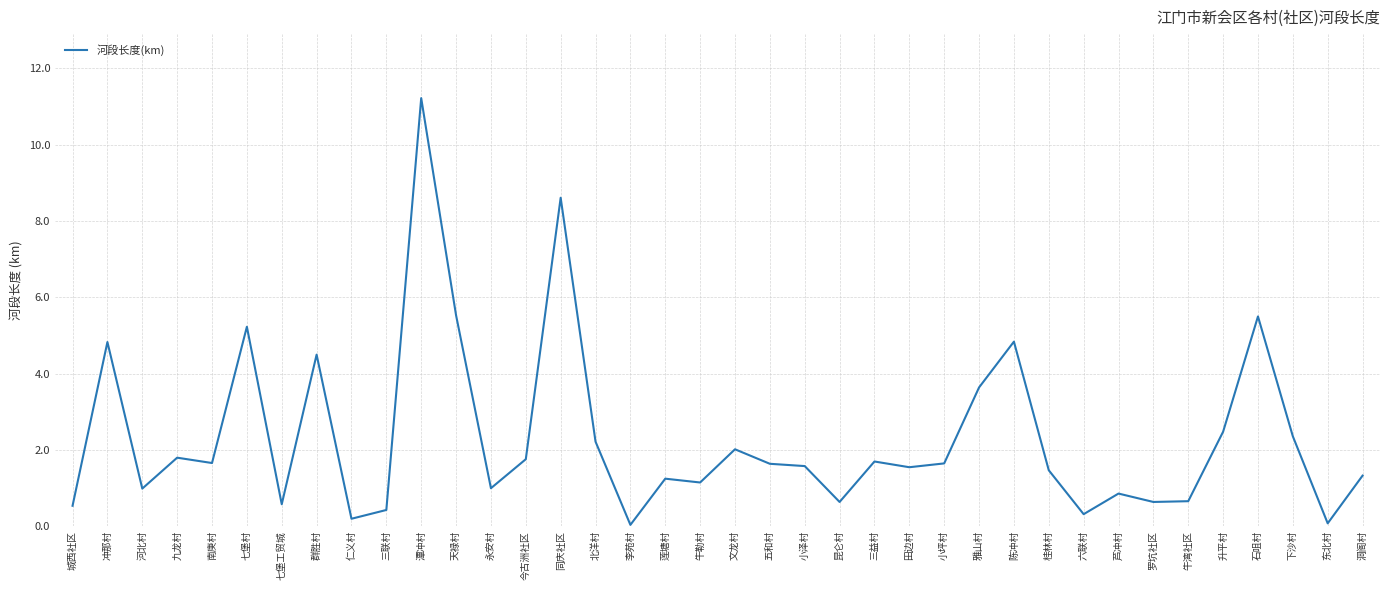

What is the change in value from 河北村 to 文龙村?

+1.0